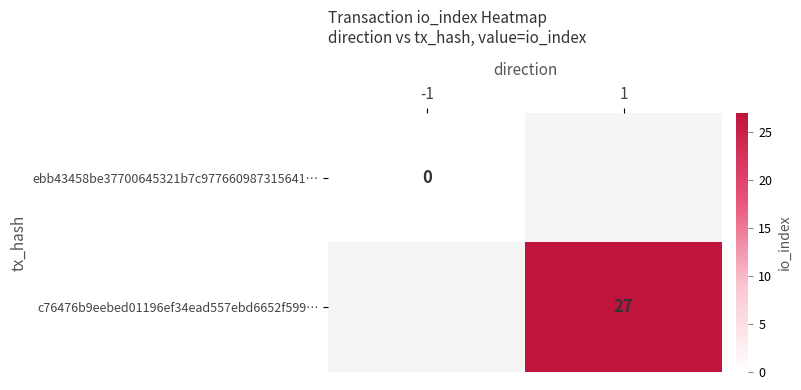

At which category does the chart reach its peak across all series?

1